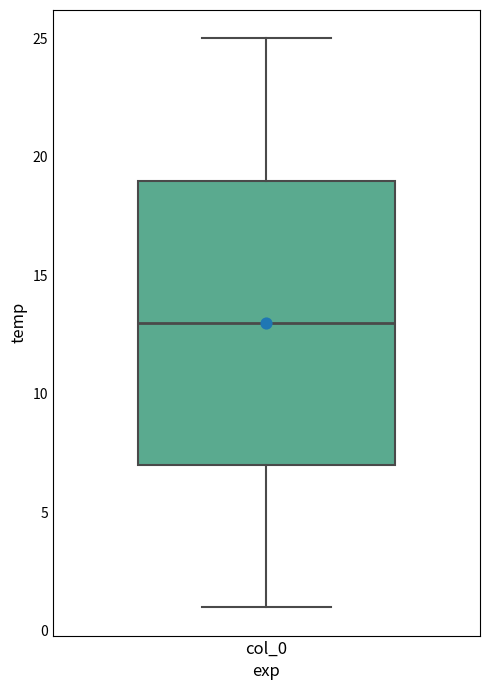

Read this box plot against the y-axis: the position of the median line, the range covered by the box, and the ends of both whiskers. The values are not printed on the chart, so give them approximately, as read against the axis.

median 13, box 7 to 19, whiskers 1 to 25